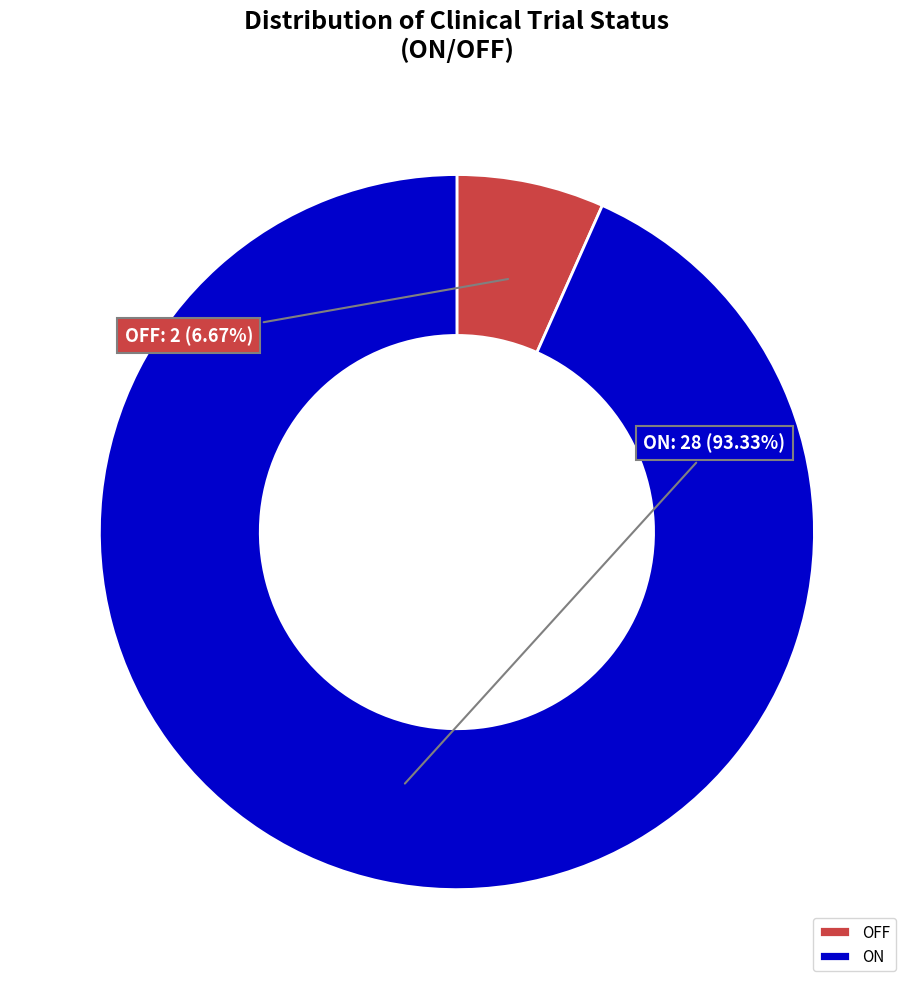

How much of the chart is everything except OFF?

93.3%